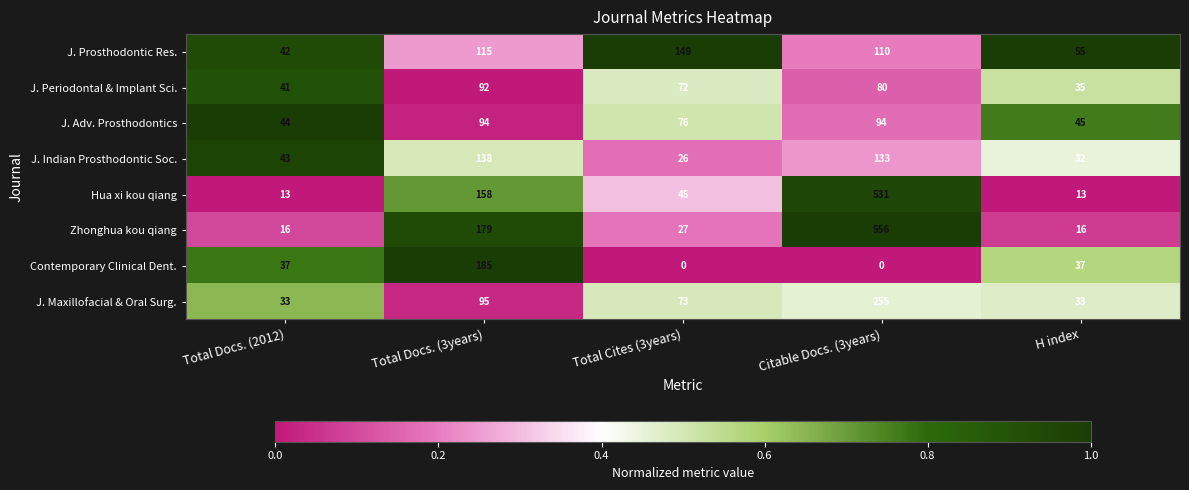

Rank the categories by J. Periodontal & Implant Sci. value from lowest to highest.

H index, Total Docs. (2012), Total Cites (3years), Citable Docs. (3years), Total Docs. (3years)